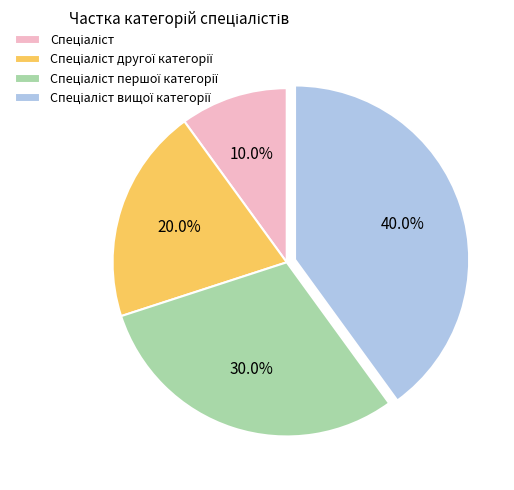

Does any single category account for the majority?

No